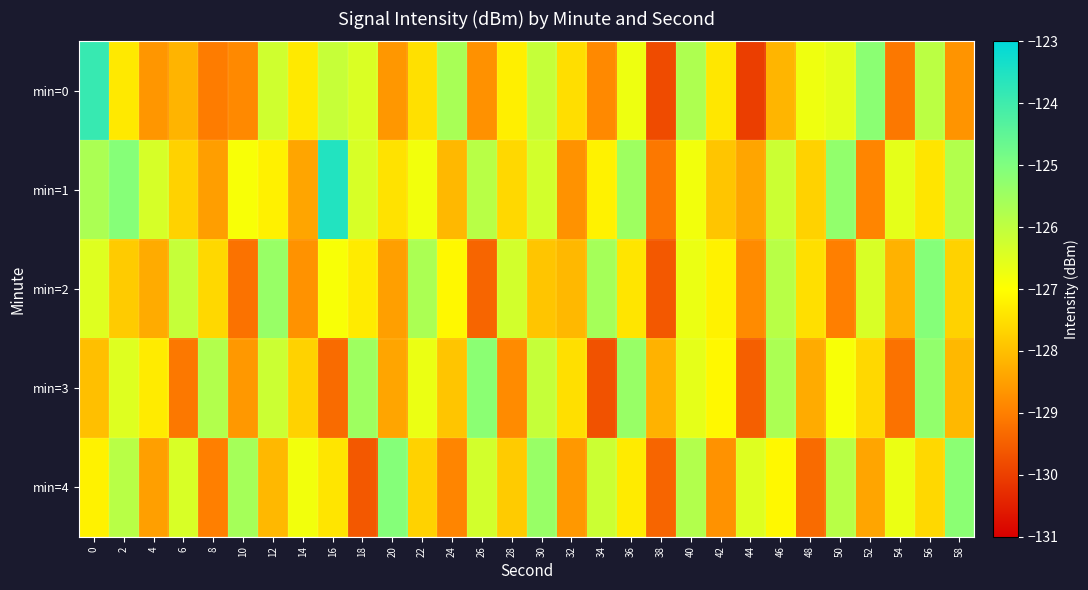

What is the spread (max minus min) of values at 16?

5.7